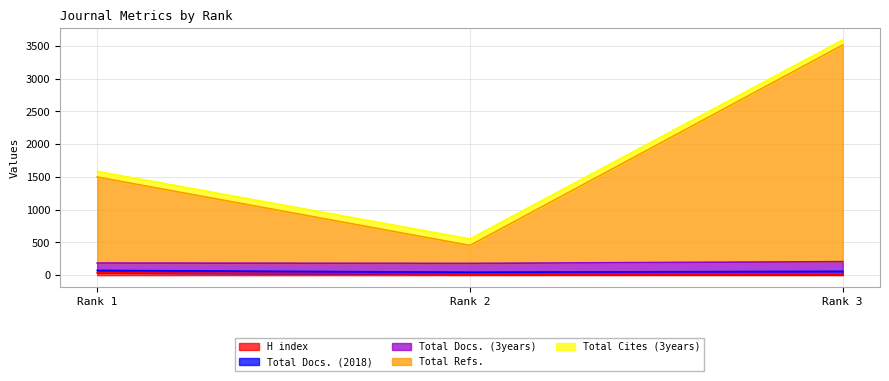

At which label does Total Refs. reach its peak?

Rank 3